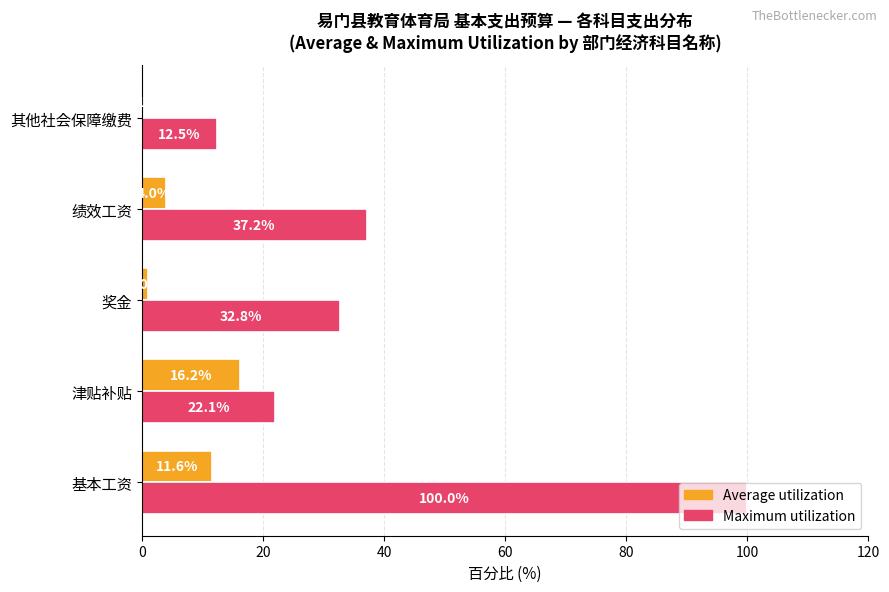

What is the total value across all series at 津贴补贴?

38.3